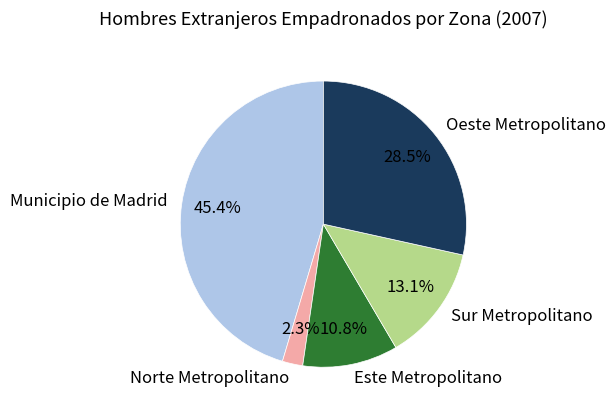

To the nearest percent, what is the difference between the Este Metropolitano and Municipio de Madrid slice percentages?

35%